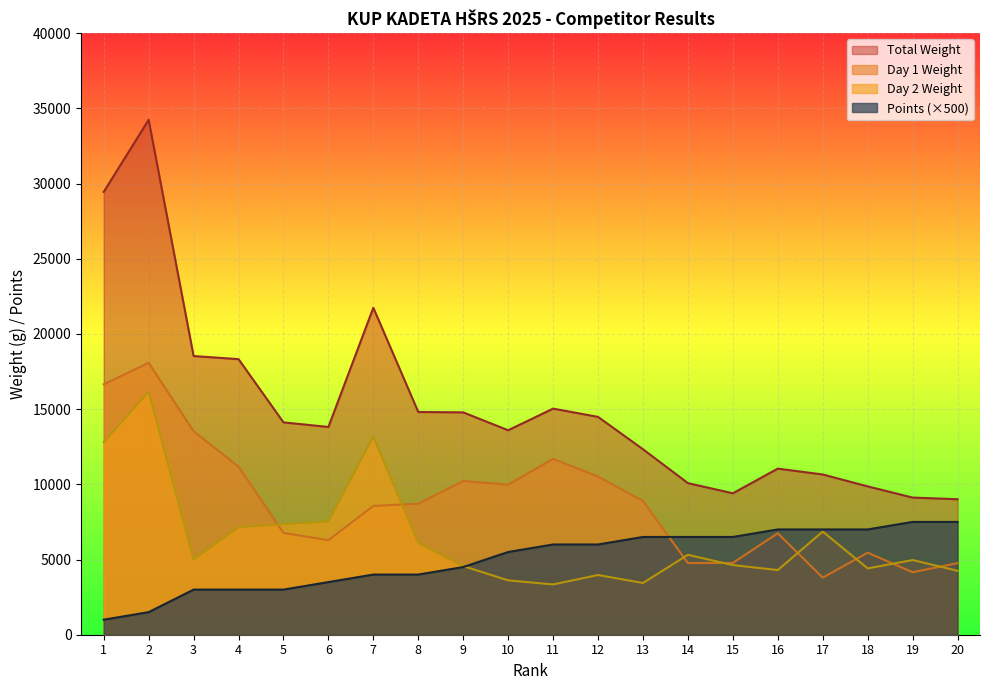

Reading right to left, transcribe all the data shown in this chart.

Day 1 Weight: 20=4760	19=4155	18=5455	17=3795	16=6745	15=4775	14=4765	13=8895	12=10515	11=11690	10=9980	9=10220	8=8710	7=8565	6=6285	5=6770	4=11175	3=13530	2=18080	1=16650
Day 2 Weight: 20=4250	19=4965	18=4410	17=6860	16=4300	15=4630	14=5315	13=3440	12=3970	11=3345	10=3615	9=4565	8=6100	7=13175	6=7530	5=7350	4=7150	3=5000	2=16160	1=12795
Total Weight: 20=9010	19=9120	18=9865	17=10655	16=11045	15=9405	14=10080	13=12335	12=14485	11=15035	10=13595	9=14785	8=14810	7=21740	6=13815	5=14120	4=18325	3=18530	2=34240	1=29445
Points: 20=7500	19=7500	18=7000	17=7000	16=7000	15=6500	14=6500	13=6500	12=6000	11=6000	10=5500	9=4500	8=4000	7=4000	6=3500	5=3000	4=3000	3=3000	2=1500	1=1000